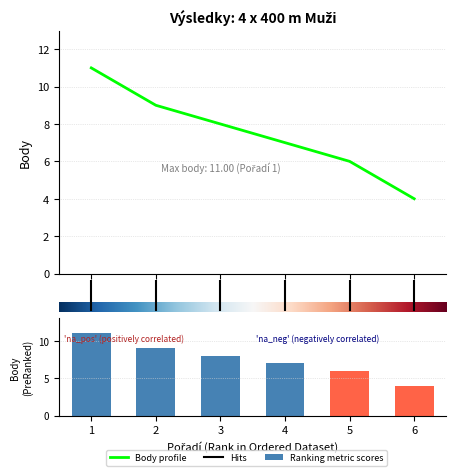

What is the smallest value displayed?

4